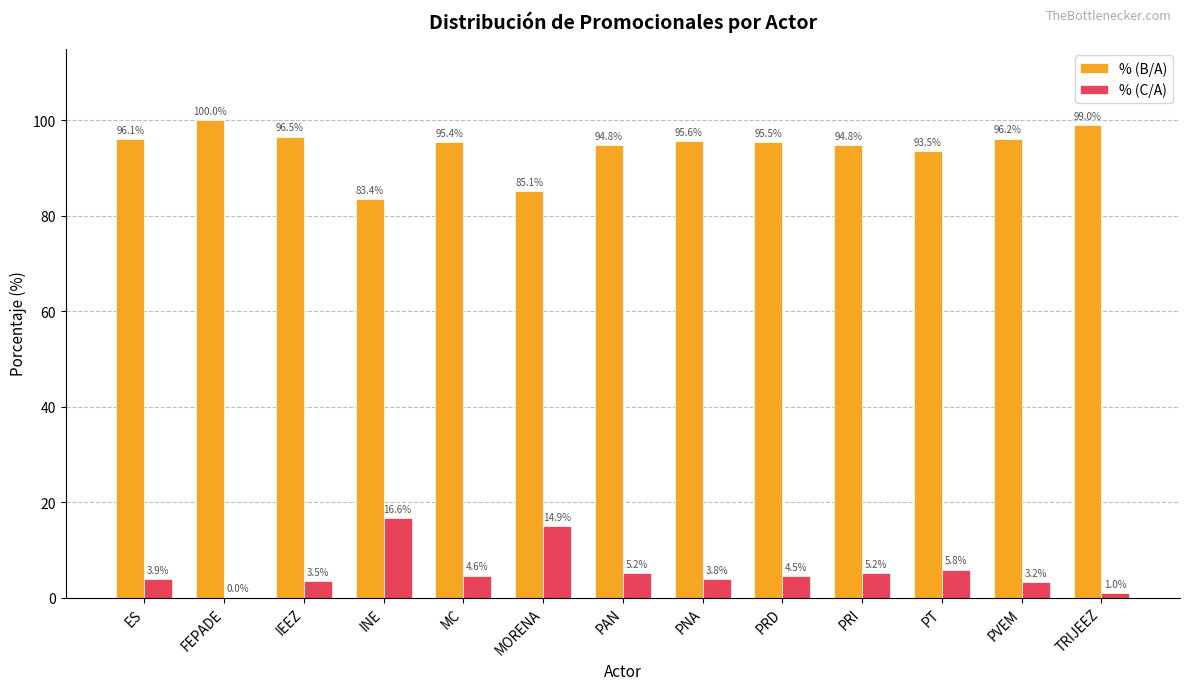

At which label does % (B/A) reach its peak?

FEPADE